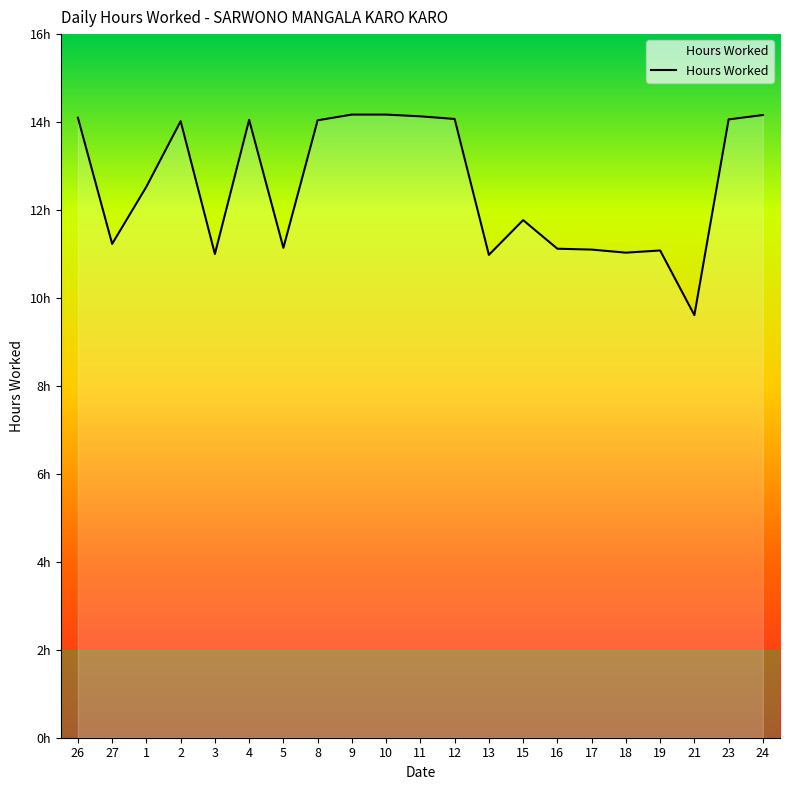

Does the chart display data point markers on the line(s)?

No